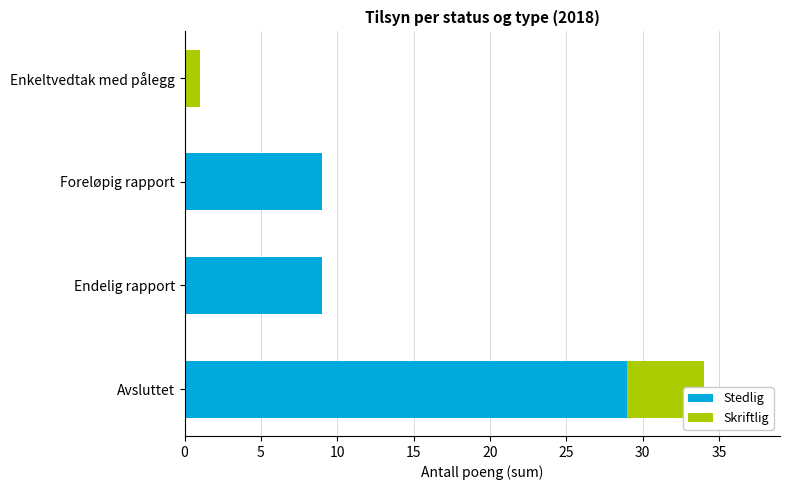

What is the total value across all series at Avsluttet?

34